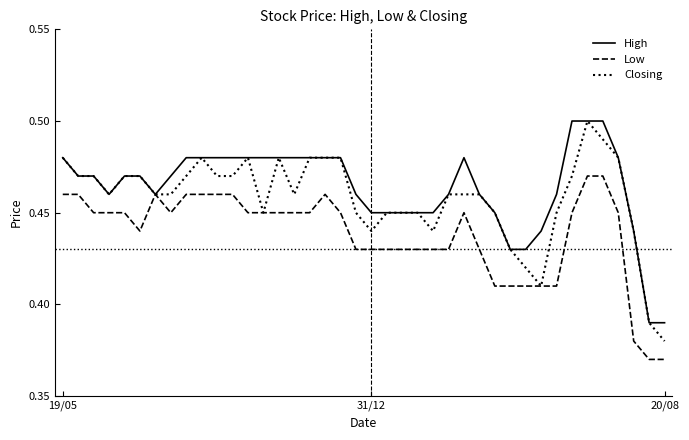

List the series in order of their overall mean, lowest first.

Low, Closing, High